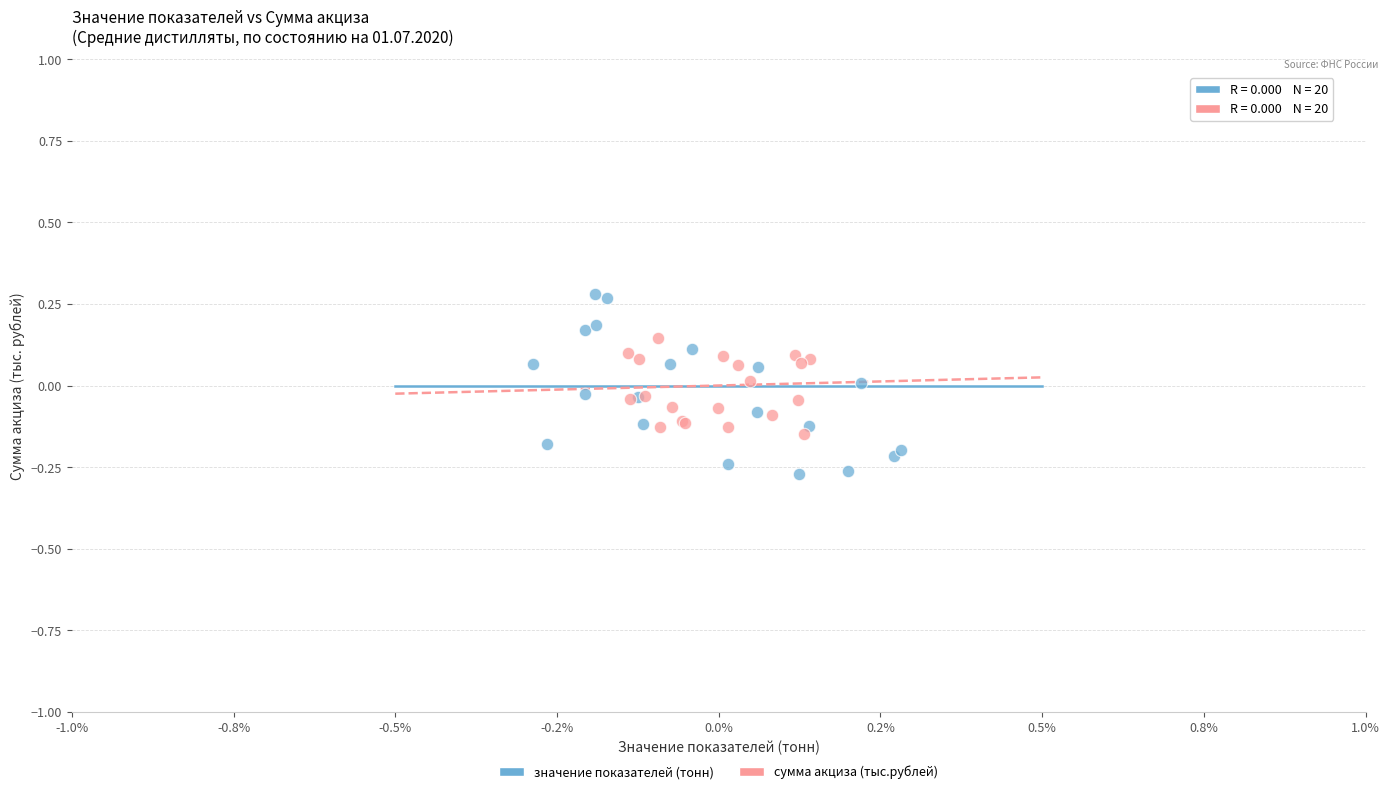

Which series has the widest spread of Y values?

значение показателей (тонн)